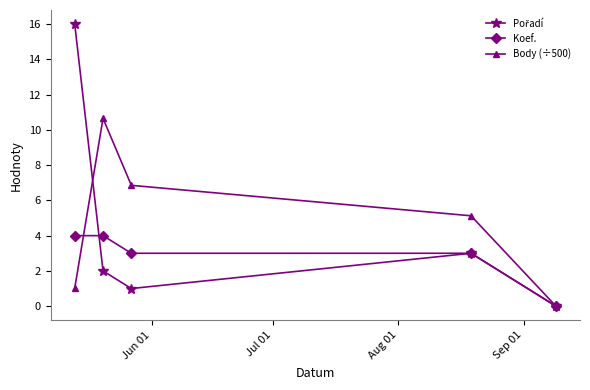

What is the value of the Body (÷500) point at the 4th from the left?

5.1